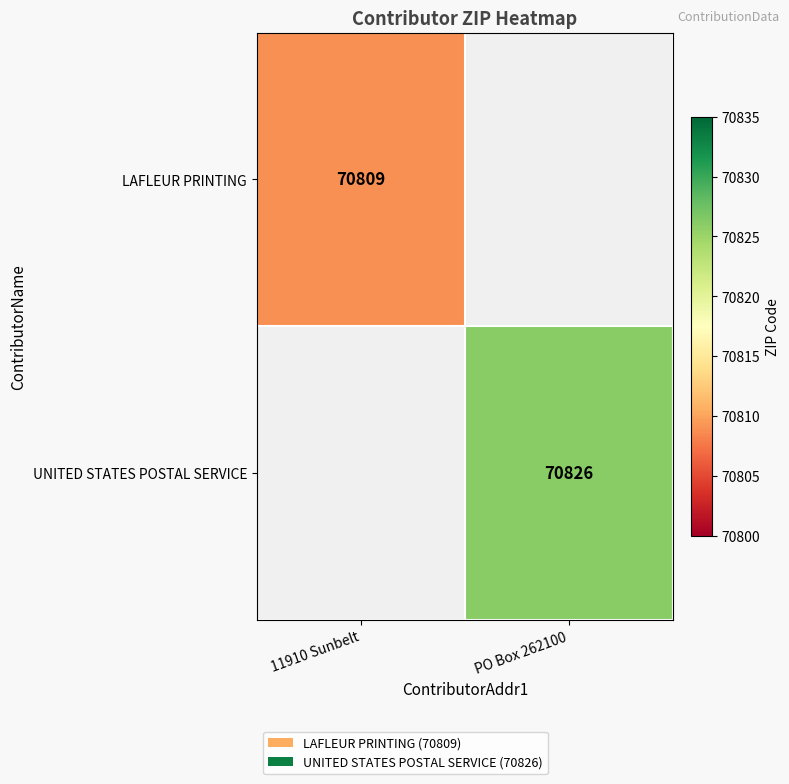

Which label corresponds to the smallest value in the chart?

11910 Sunbelt